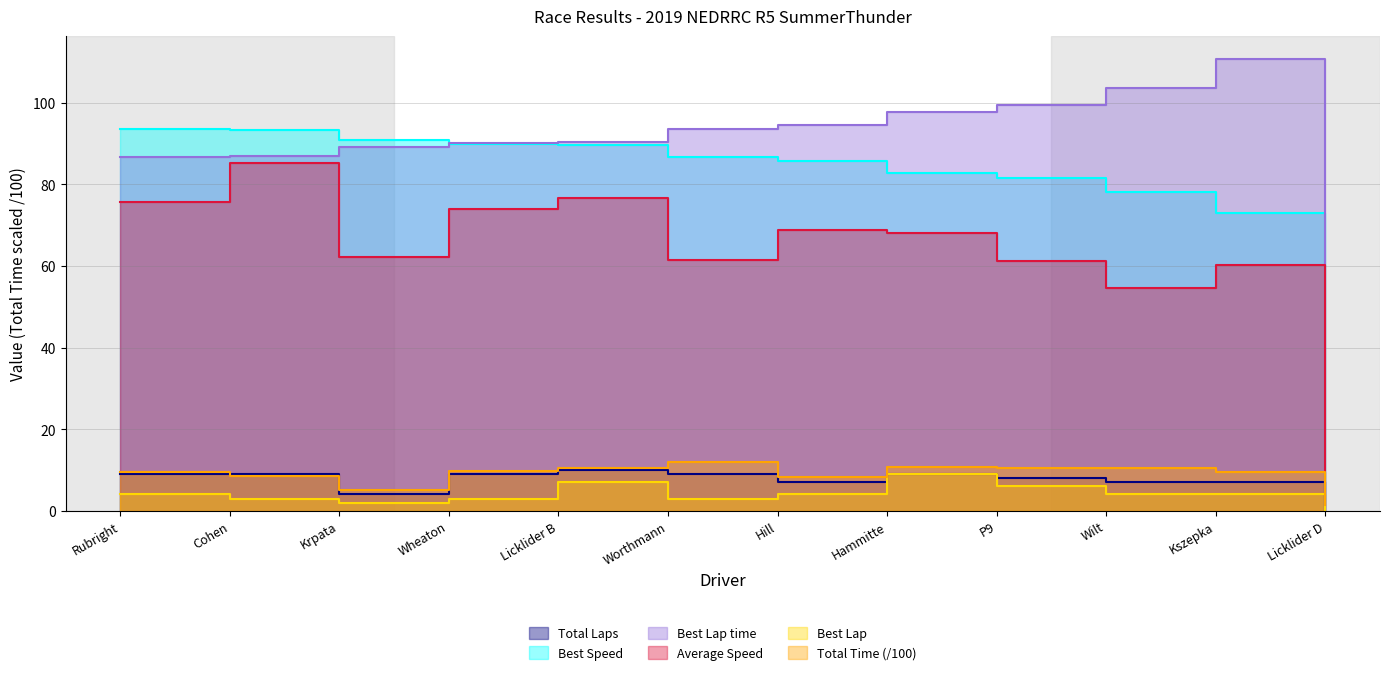

What is the sum of all Best Speed values?

944.9